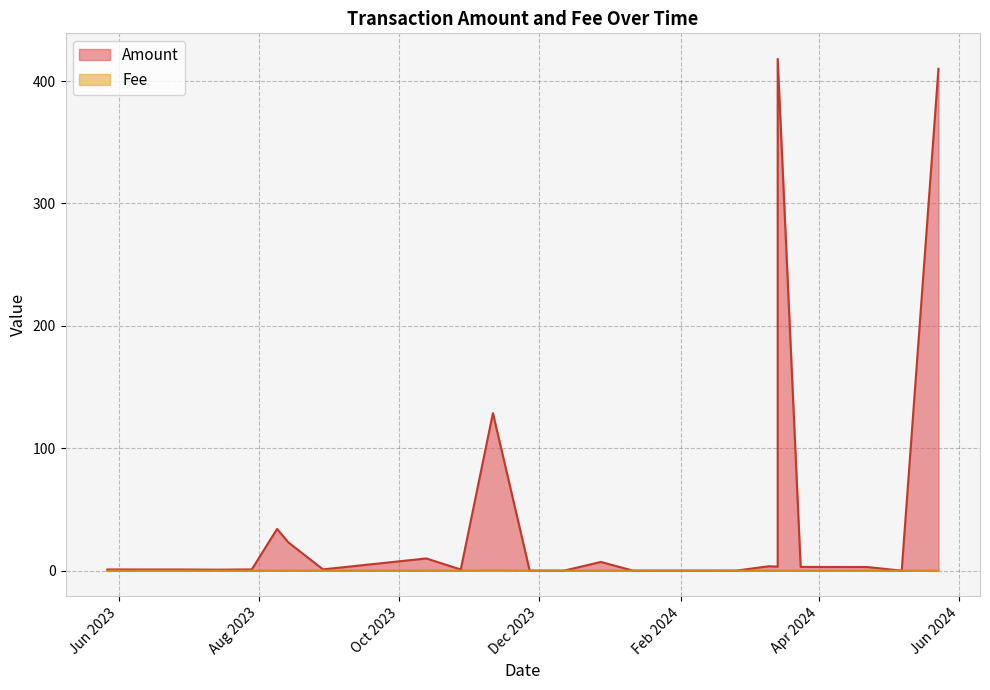

At which category is the sum across all series the highest?

2024-03-14